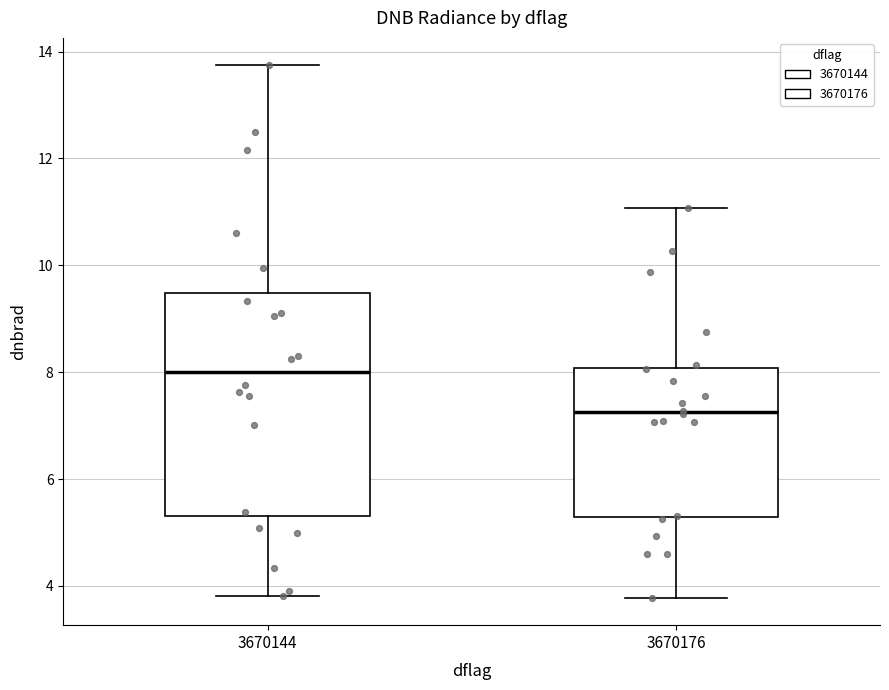

Reading left to right, read every box against the y-axis: the position of its median line, the range the box covers, and the ends of its whiskers. The values are not printed on the chart, so give them approximately, as read against the axis.

3670144: median 8.0, box 5.4 to 9.4, whiskers 3.8 to 13.8
3670176: median 7.2, box 5.2 to 8.0, whiskers 3.8 to 11.0